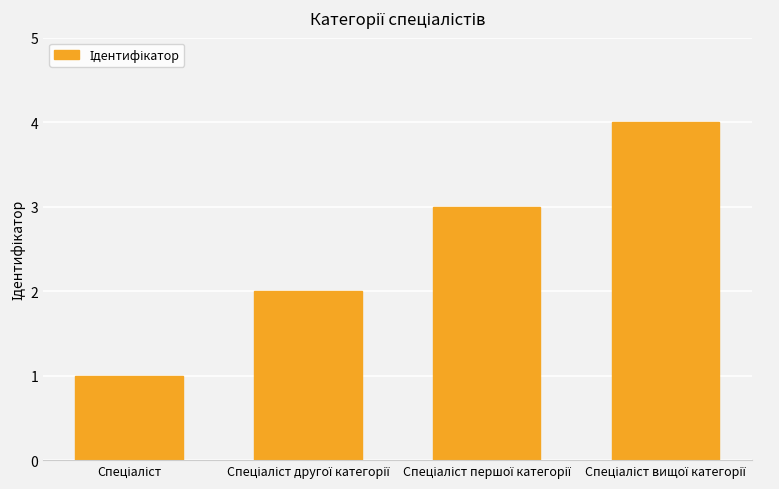

What is the sum of all values?

10